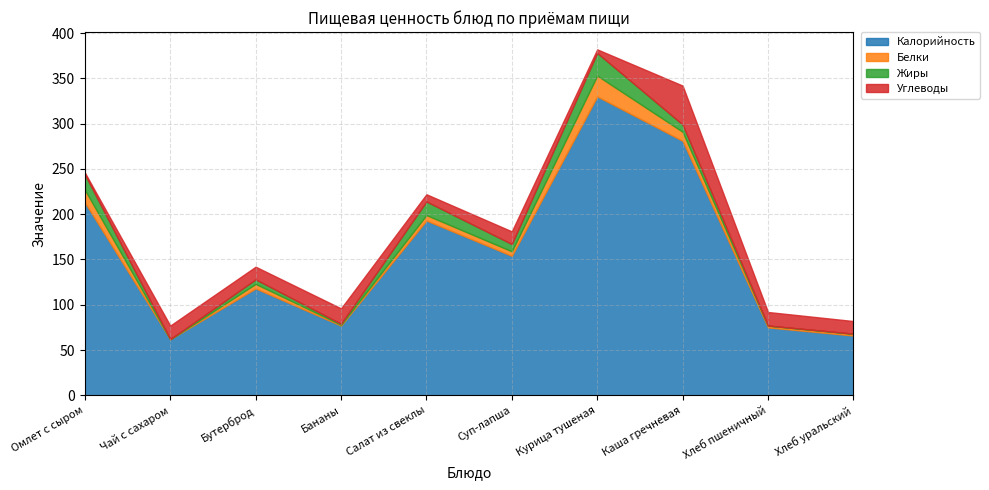

Reading left to right, extract all data points from this chart.

Калорийность: Омлет с сыром=213	Чай с сахаром=62	Бутерброд=118	Бананы=77	Салат из свеклы=193	Суп-лапша=154	Курица тушеная=330	Каша гречневая=281	Хлеб пшеничный=75	Хлеб уральский=66
Белки: Омлет с сыром=14	Чай с сахаром=0	Бутерброд=5	Бананы=1	Салат из свеклы=6	Суп-лапша=5	Курица тушеная=23	Каша гречневая=10	Хлеб пшеничный=2	Хлеб уральский=2
Жиры: Омлет с сыром=17	Чай с сахаром=0	Бутерброд=5	Бананы=1	Салат из свеклы=15	Суп-лапша=8	Курица тушеная=25	Каша гречневая=8	Хлеб пшеничный=0	Хлеб уральский=0
Углеводы: Омлет с сыром=2	Чай с сахаром=15	Бутерброд=14	Бананы=17	Салат из свеклы=8	Суп-лапша=14	Курица тушеная=4	Каша гречневая=43	Хлеб пшеничный=15	Хлеб уральский=14